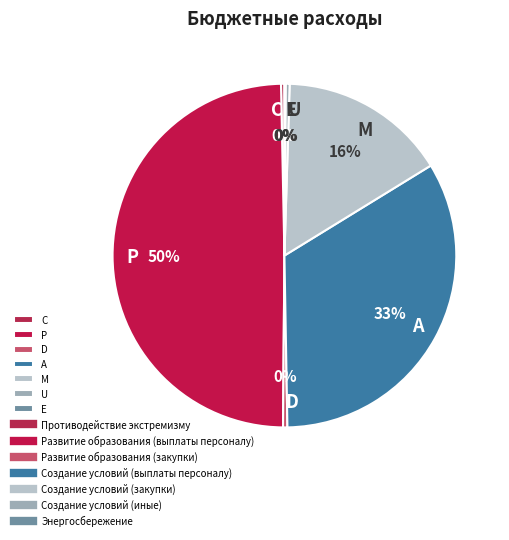

Combined, do M and D account for over 50%?

No